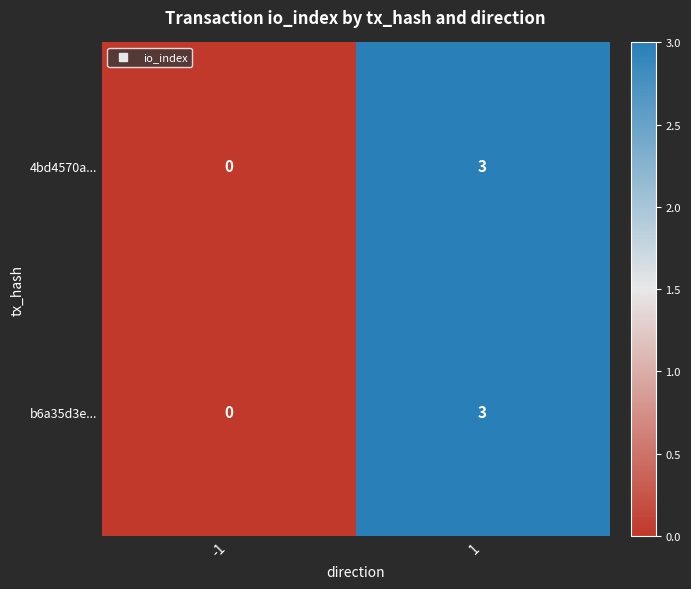

At which category is the sum across all series the highest?

1